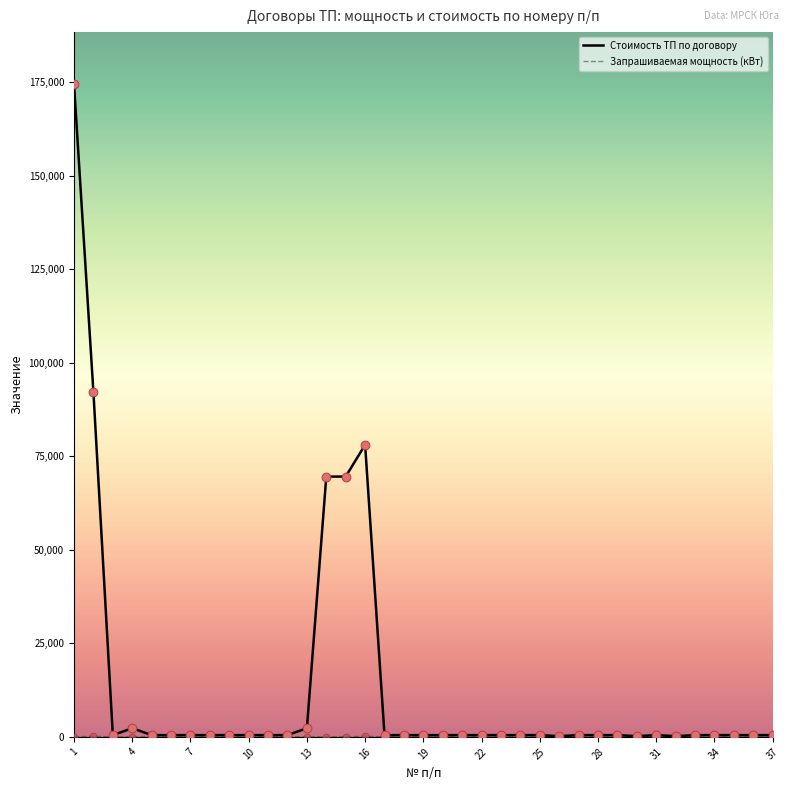

What is the highest value of the Стоимость ТП по договору series?

174443.0